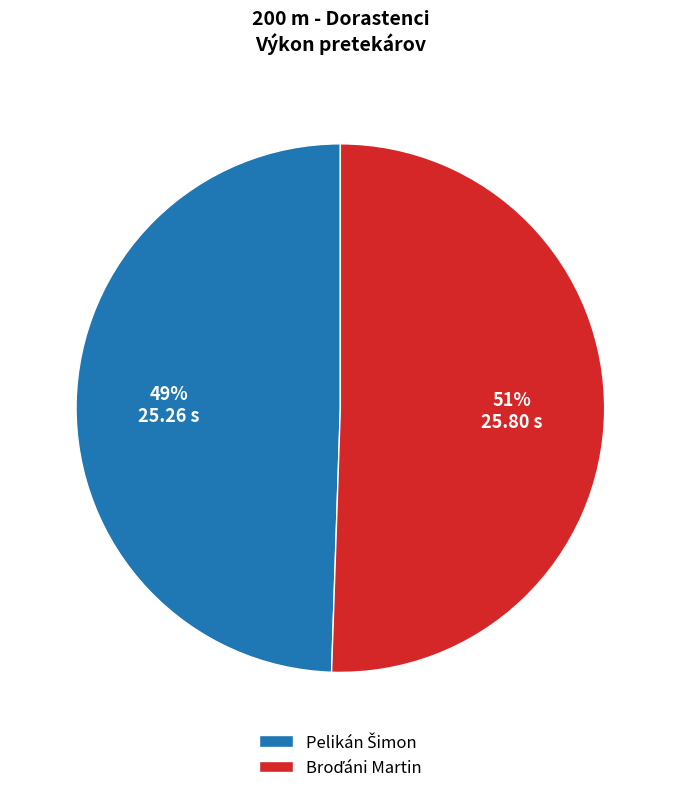

To the nearest percent, what is the average slice percentage?

50%